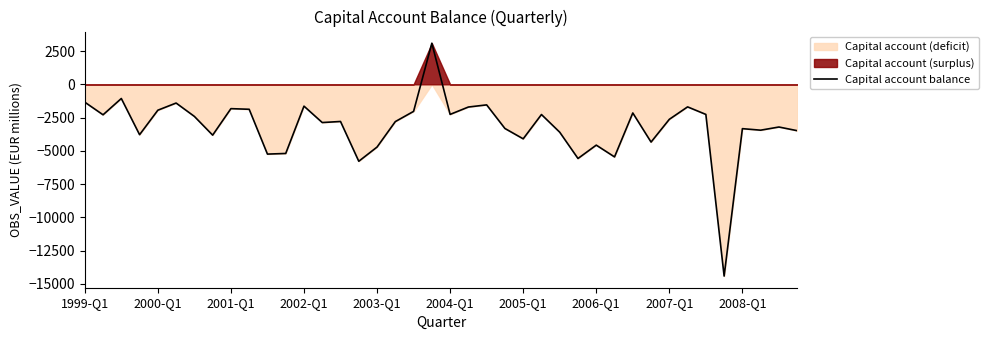

Is it true that the value at 1999-Q1 is -699.3?

False